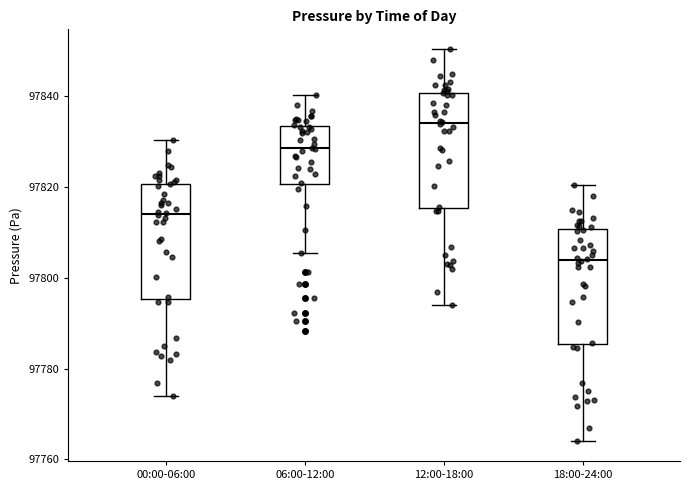

Where does the median line of the box for 06:00-12:00 sit on the y-axis? The values are not printed on the chart, so give them approximately, as read against the axis.

97828